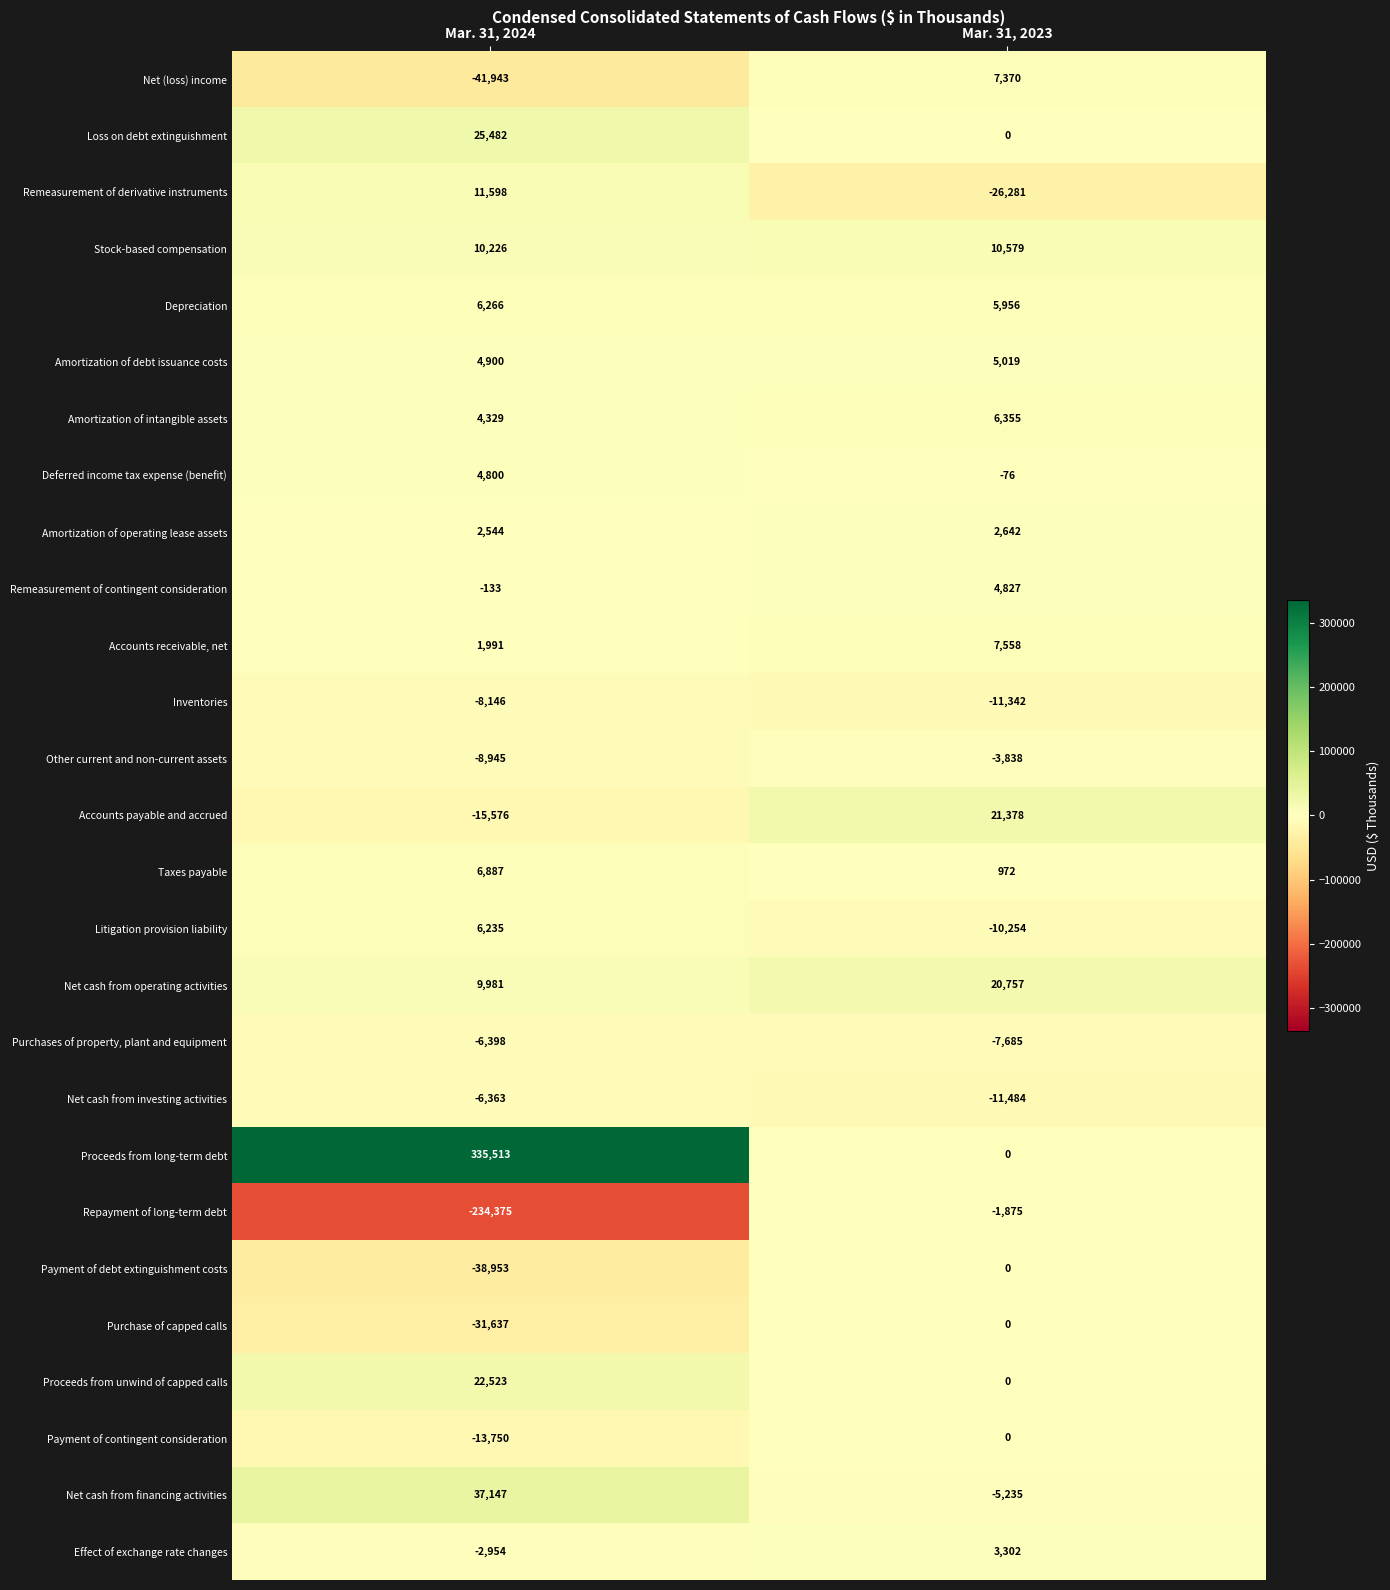

Which series changed the most between Mar. 31, 2024 and Mar. 31, 2023?

Proceeds from long-term debt